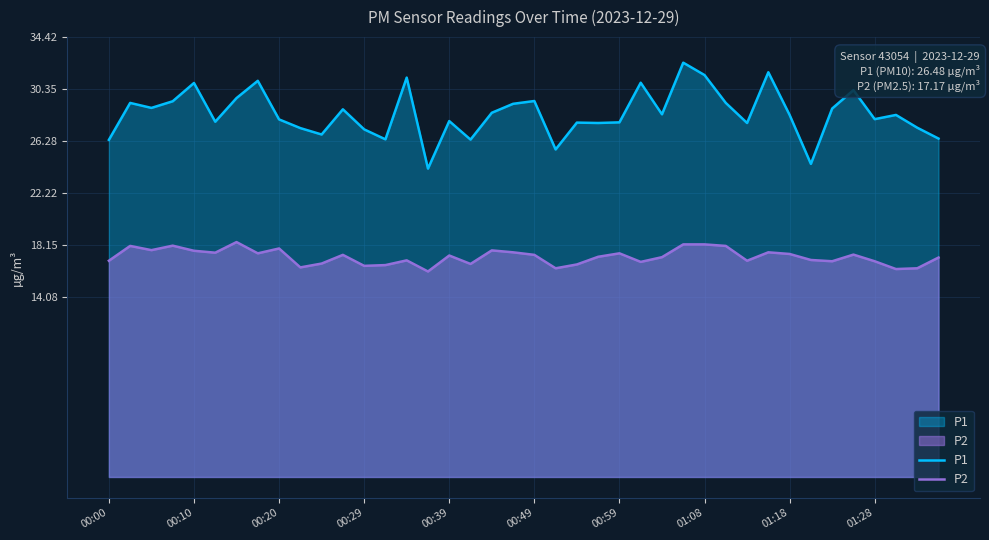

True or false: P2 and P1 cross at least once.

False